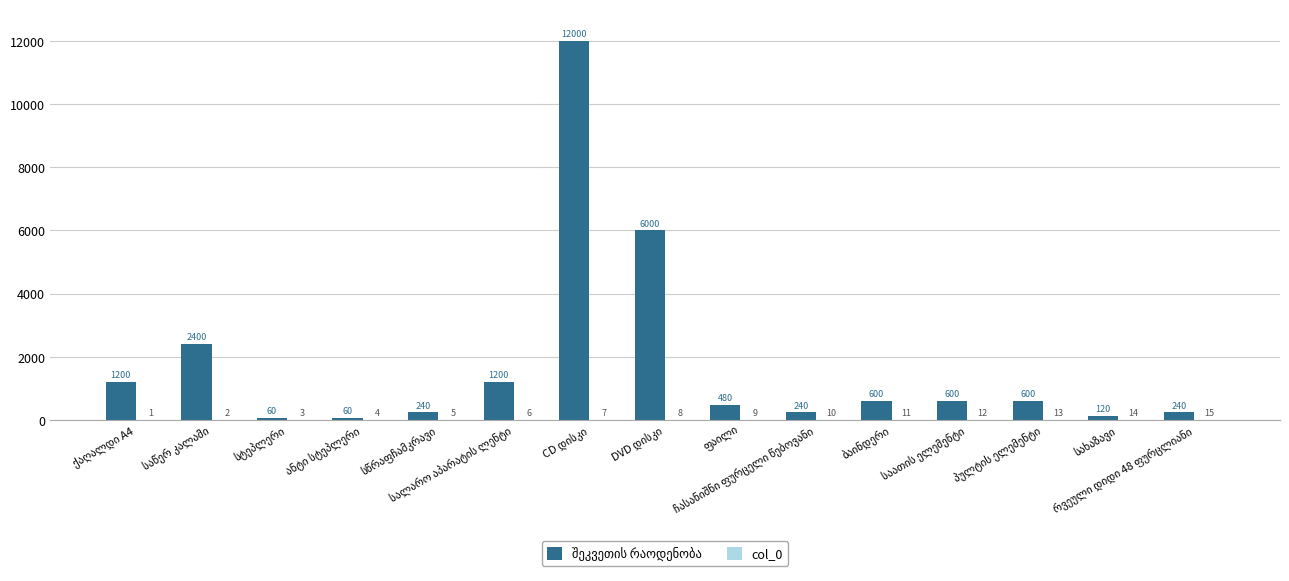

At which category is the sum across all series the highest?

CD დისკი